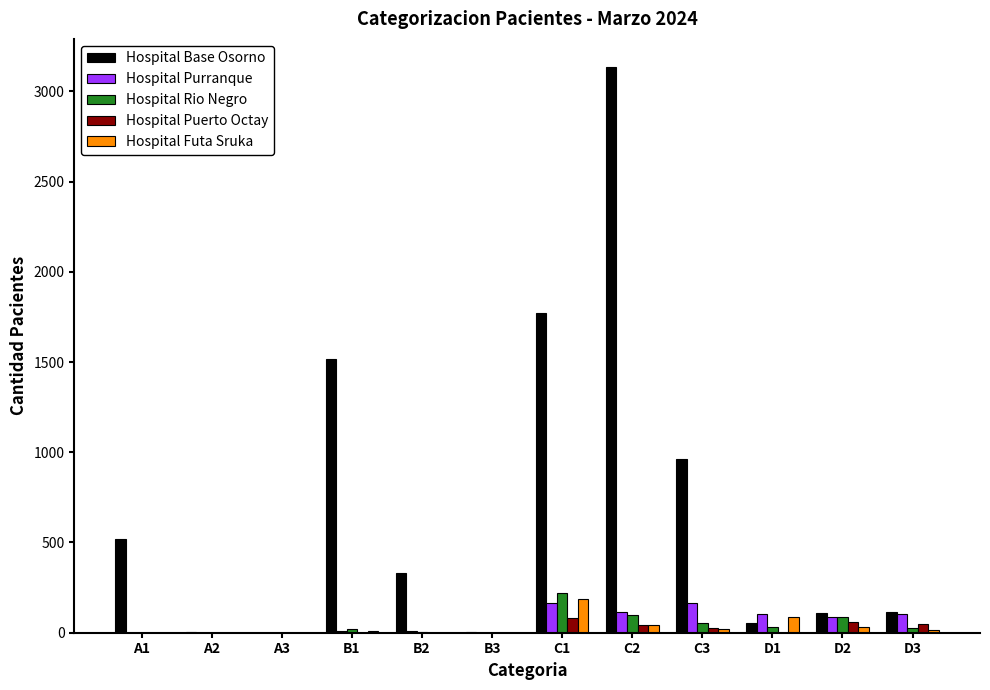

At which label does Hospital Rio Negro reach its peak?

C1